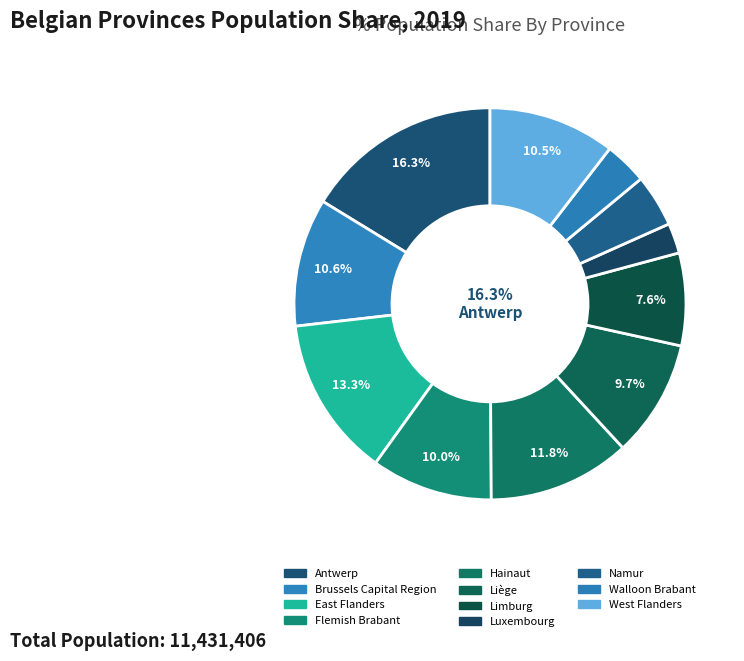

Do Flemish Brabant and East Flanders together represent more than half of the pie?

No